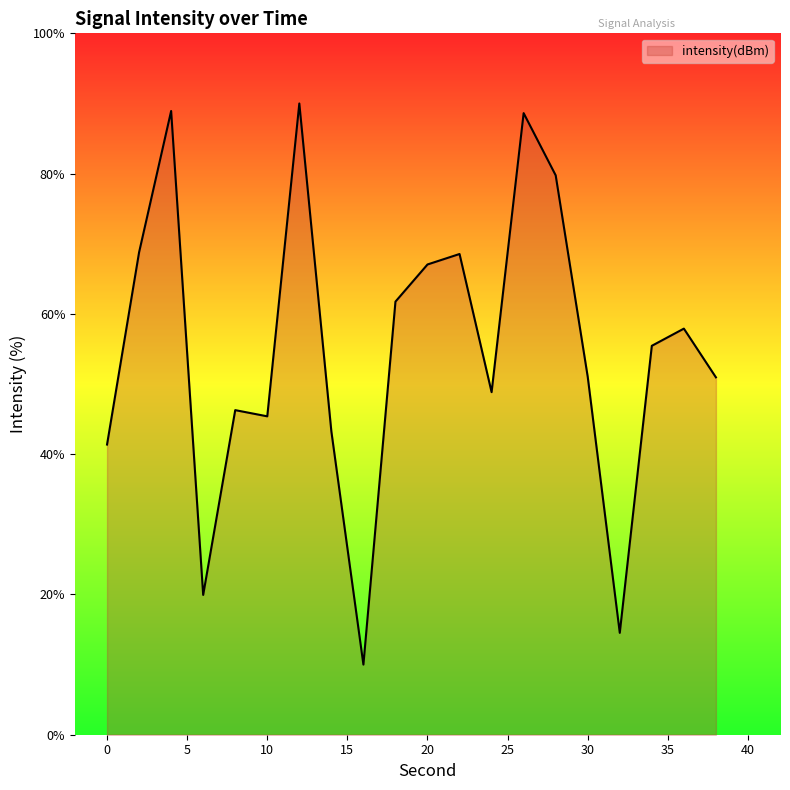

What is the difference between the maximum and minimum values?

80.0